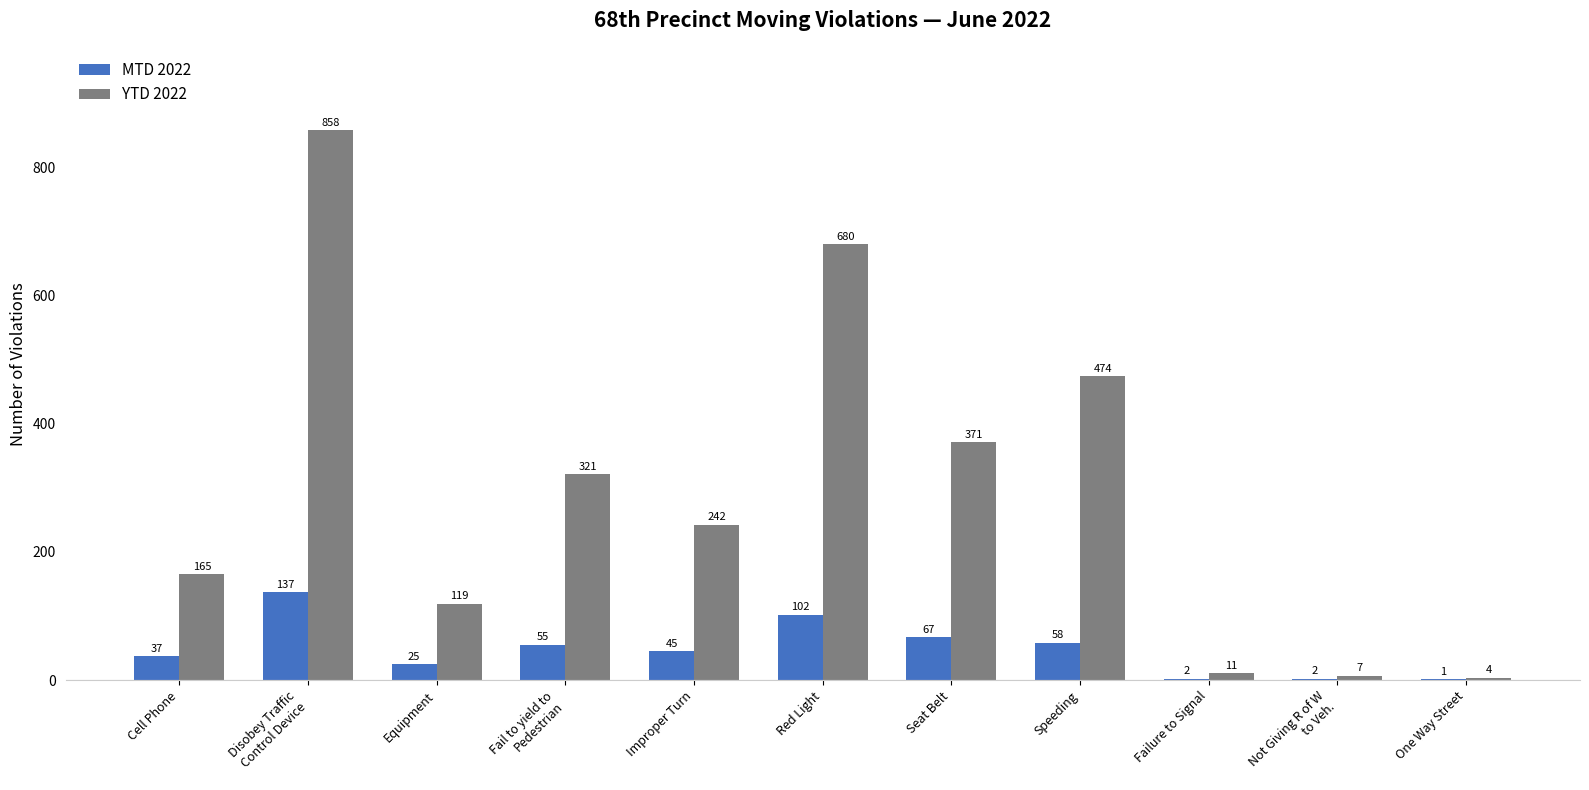

What are all the series names shown in the legend?

MTD 2022, YTD 2022